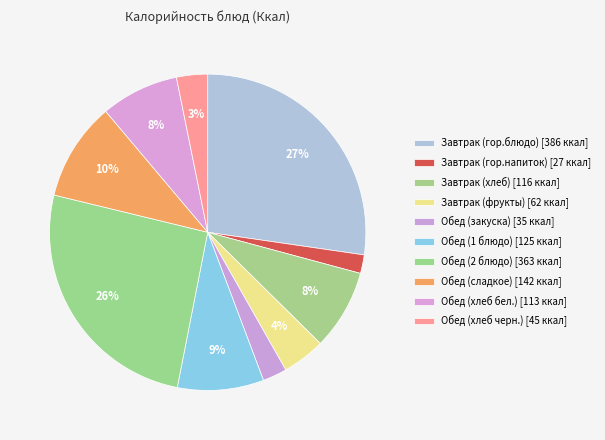

What percentage is NOT represented by Обед (хлеб бел.)?

92.0%